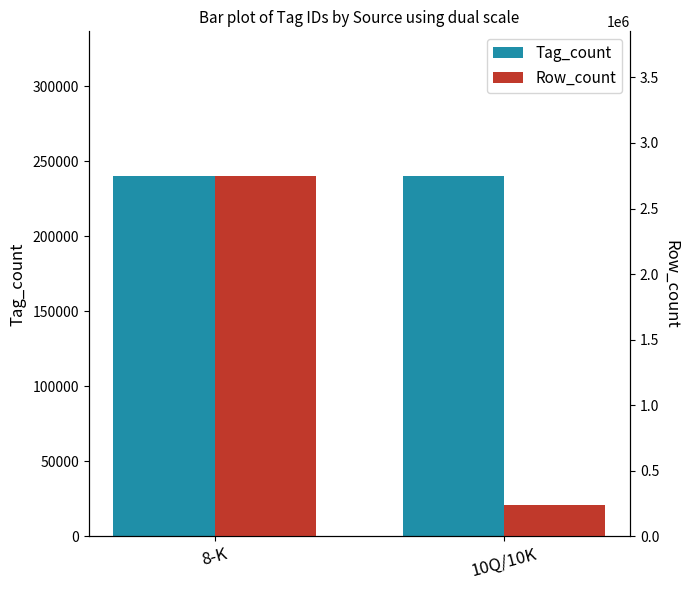

What is the approximate value of Tag_count at 10Q/10K?

240323